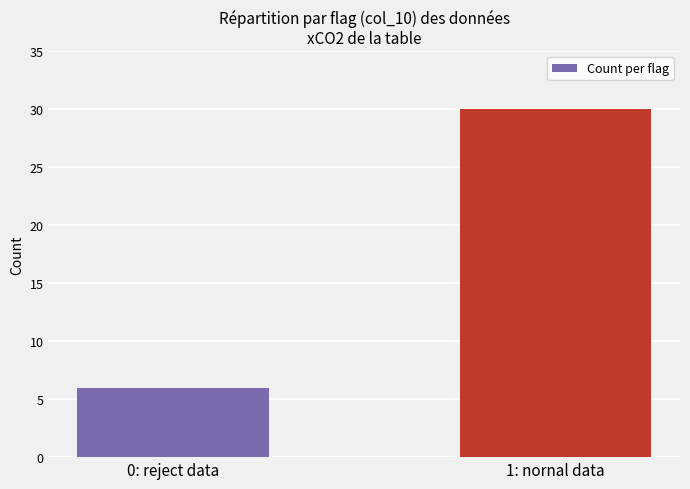

The value at 0: reject data is 3. True or false?

False